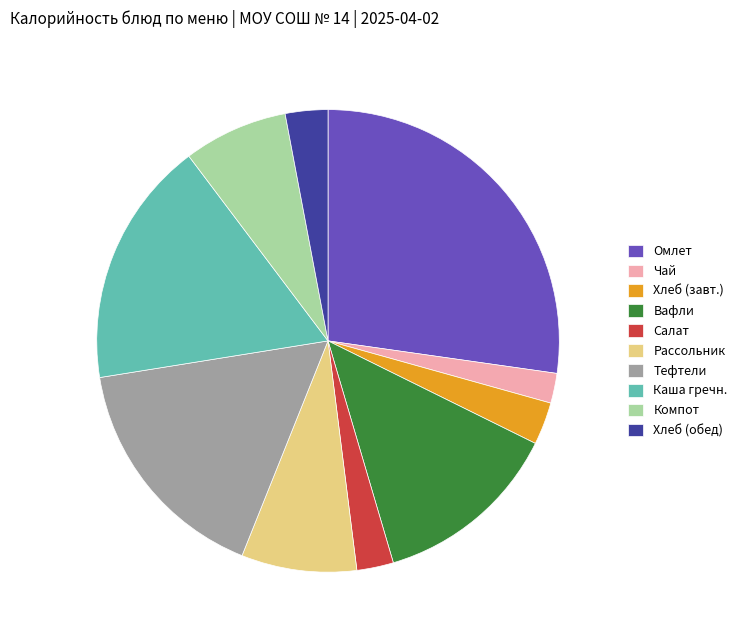

What is the largest slice in the pie chart?

Омлет